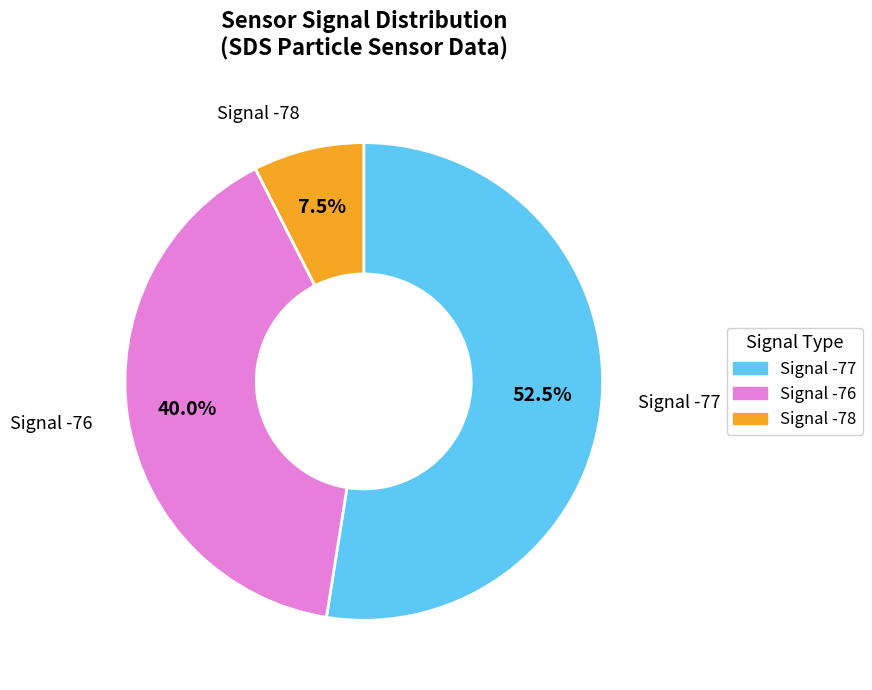

Does any single category account for the majority?

Yes